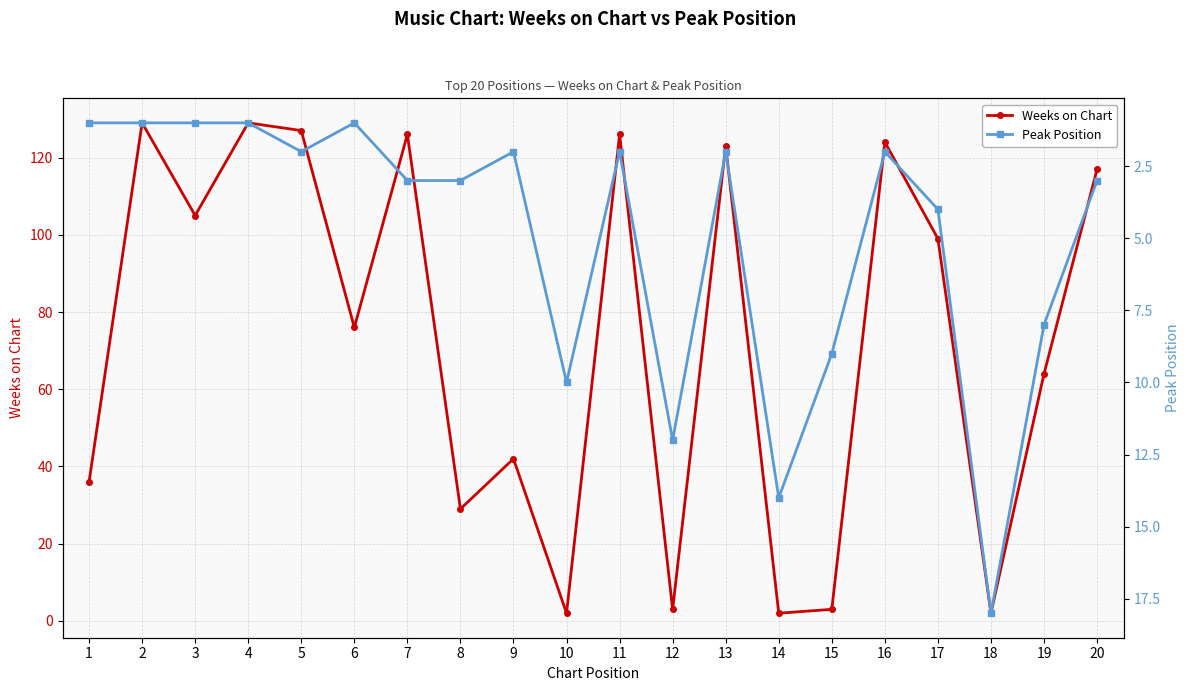

True or false: Peak Position and Weeks on Chart intersect in this chart.

True